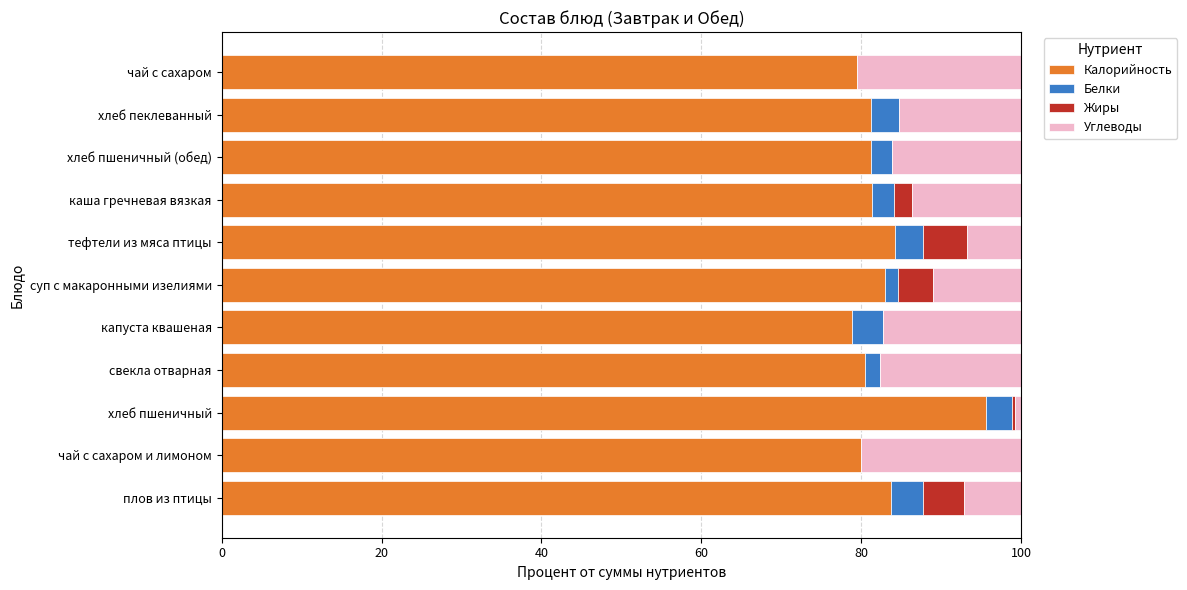

How many distinct data groups are displayed?

4